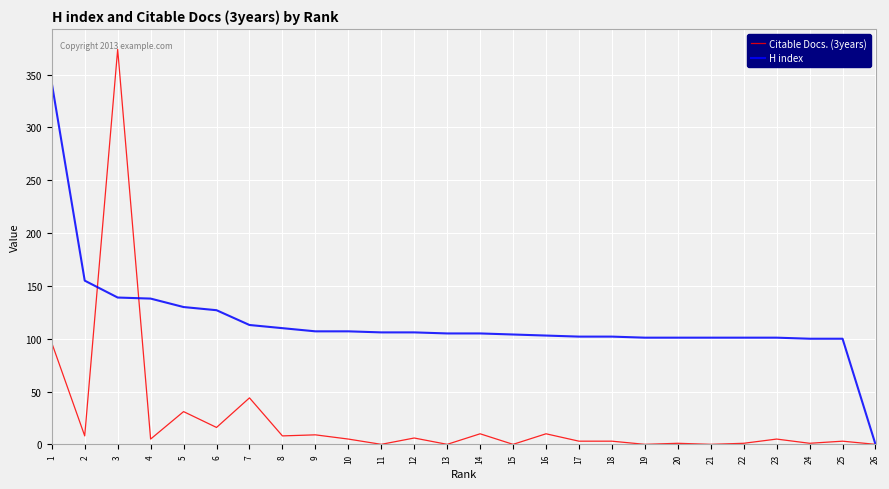

List the series in order of their overall mean, lowest first.

Citable Docs. (3years), H index